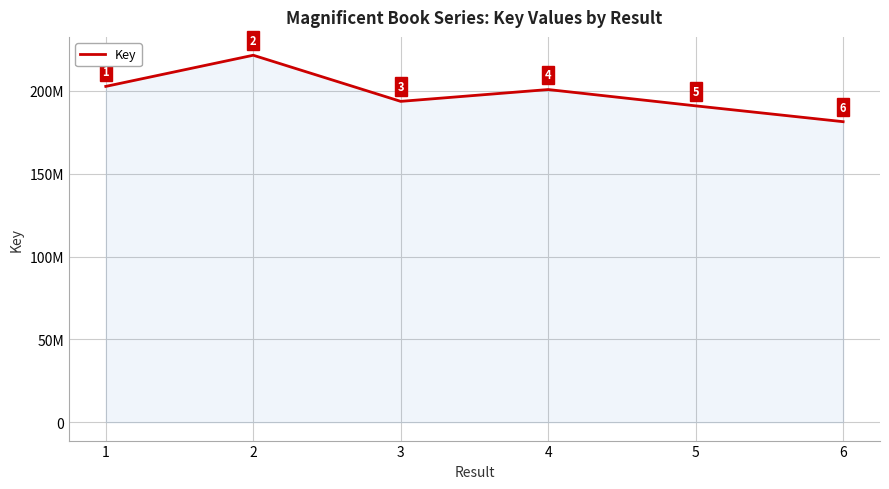

Read the value at 3.

193715931